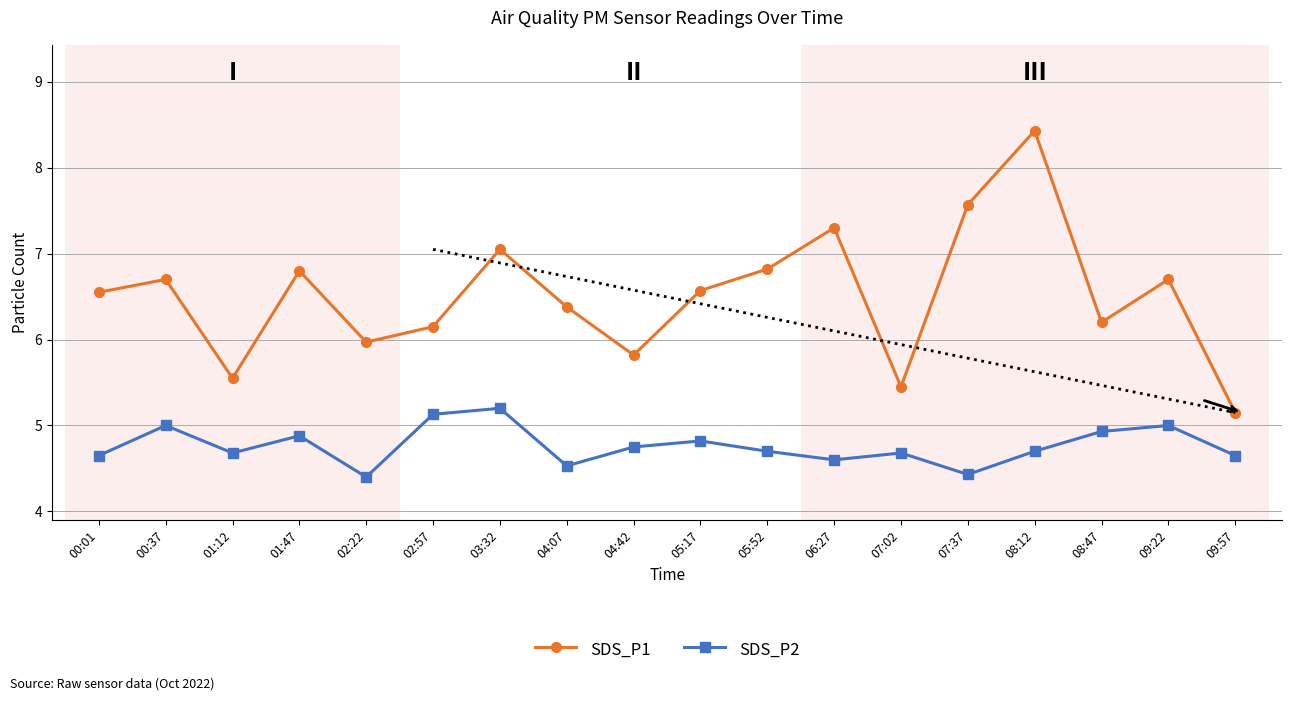

Which series has the largest total across all categories?

SDS_P1